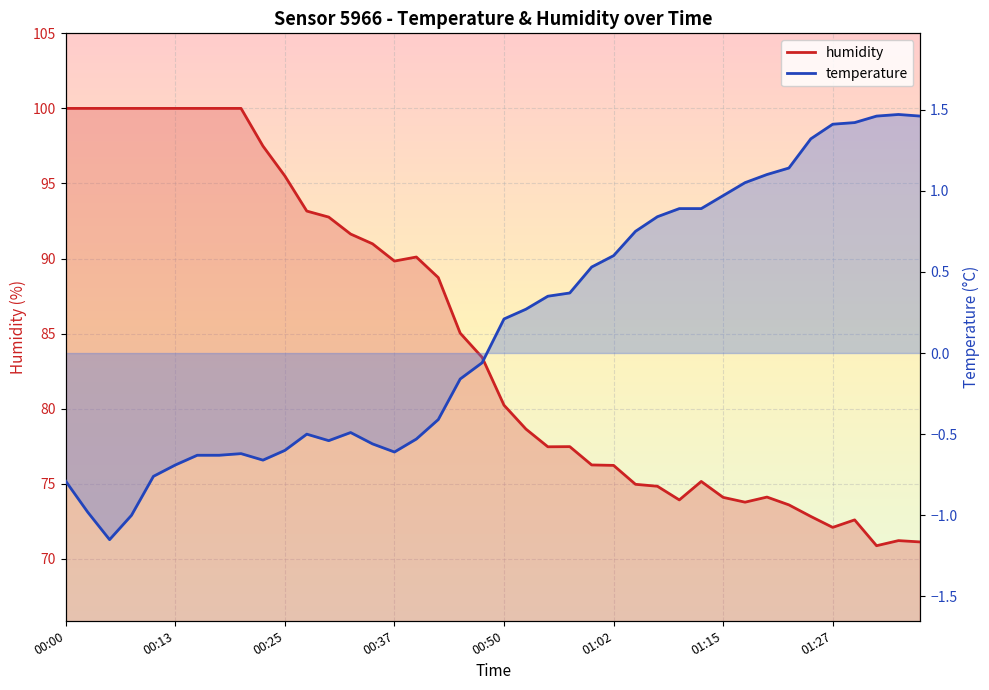

Which series has the widest spread of values?

humidity line